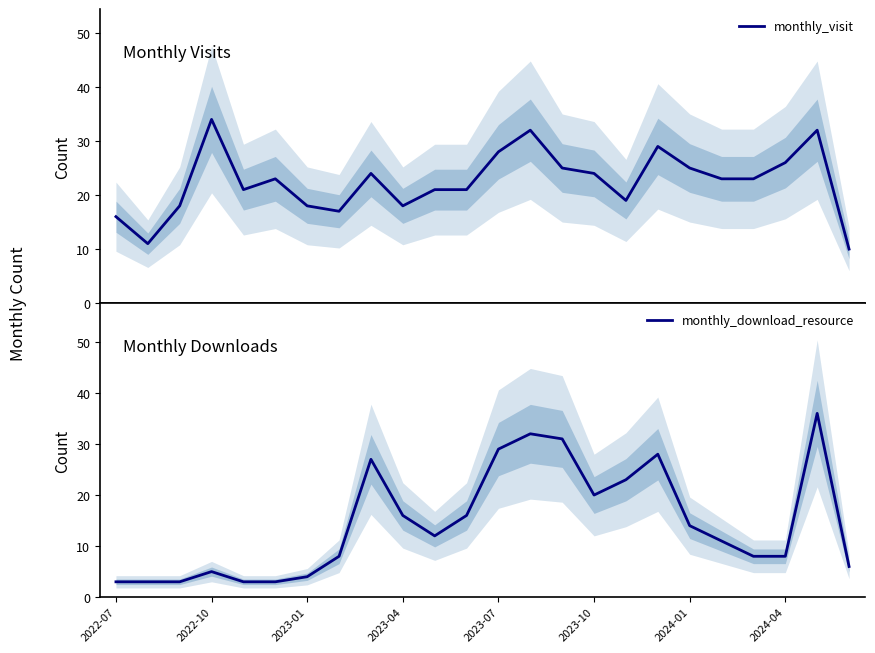

In monthly_download_resource, how many points are higher than both neighbors (excluding endpoints)?

5